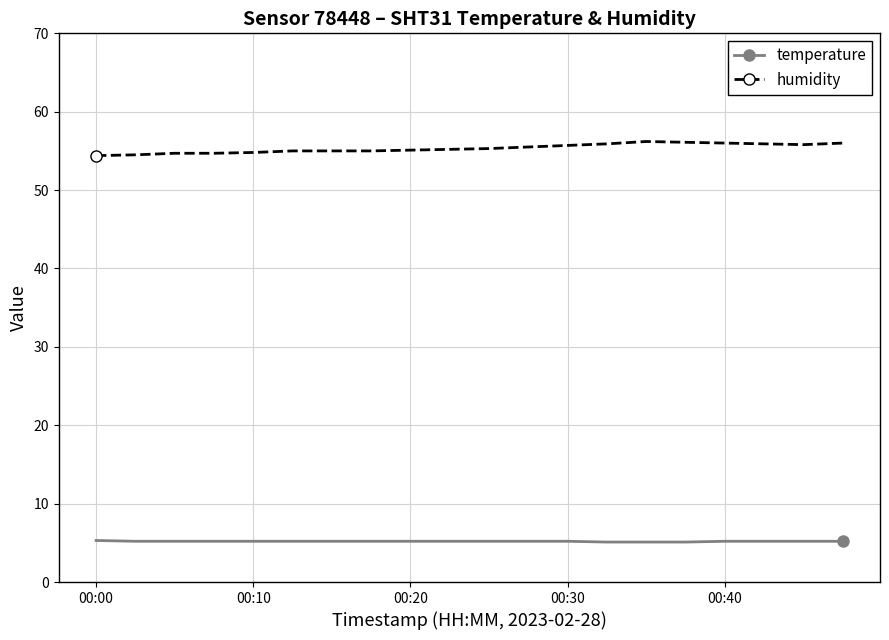

What is the sum of all humidity values?

1106.8